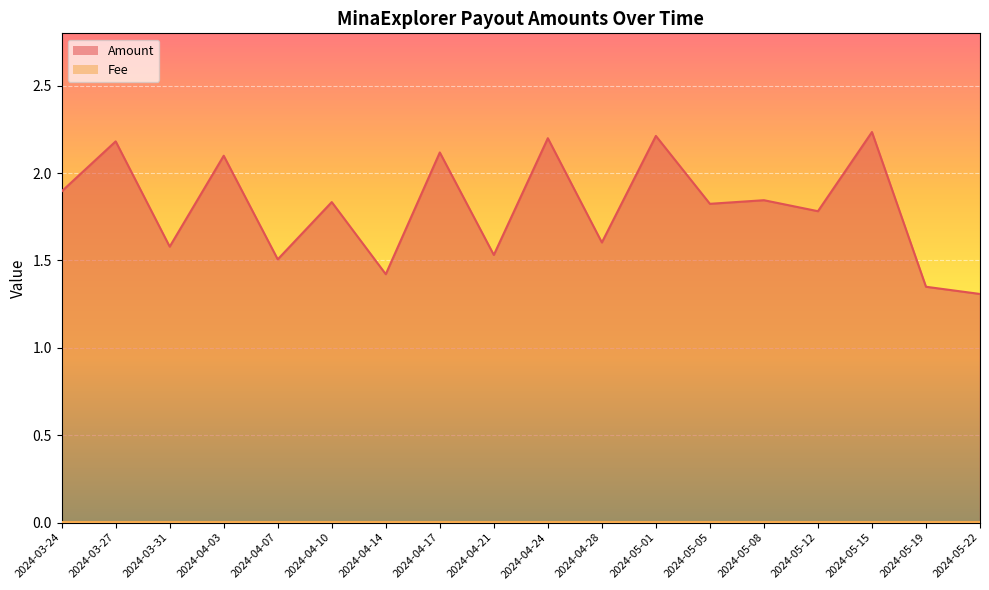

Reading left to right, extract all data points from this chart.

1.9	2.2	1.6	2.1	1.5	1.8	1.4	2.1	1.5	2.2	1.6	2.2	1.8	1.8	1.8	2.2	1.3	1.3